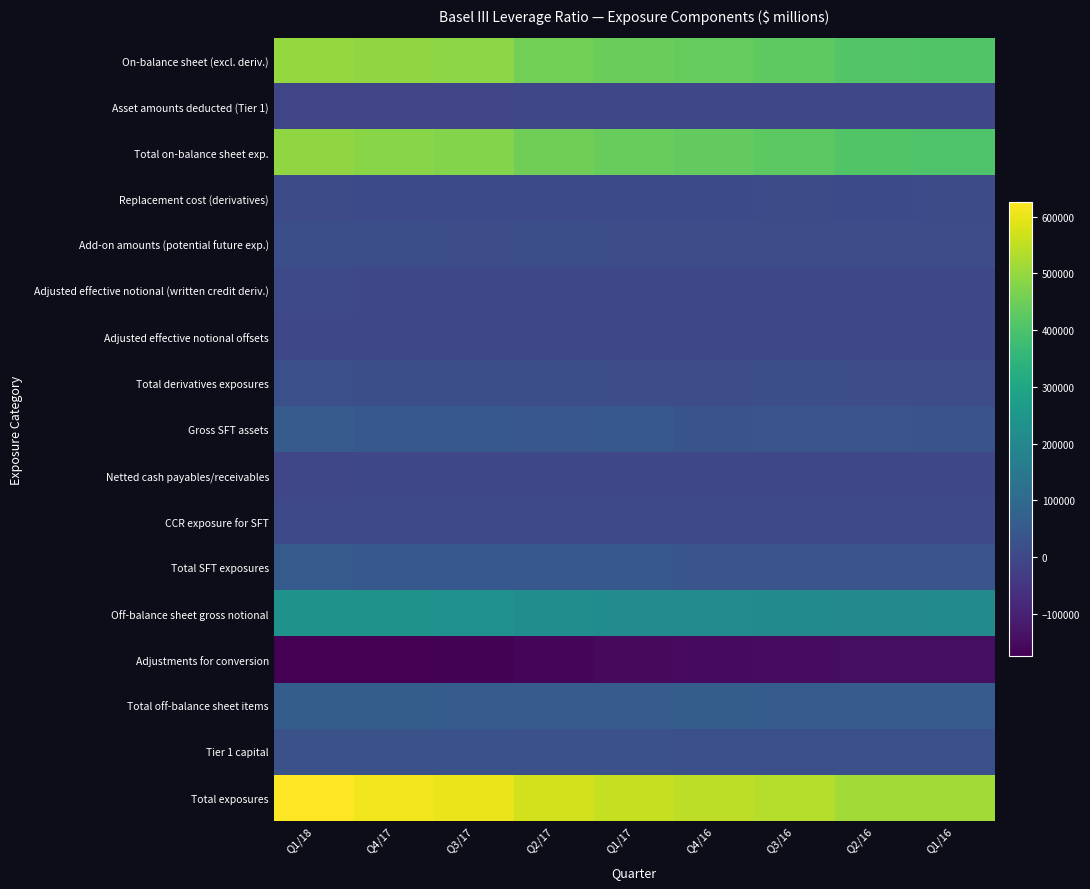

Rank the series at Q1/16 from lowest to highest value.

Adjustments for conversion, Asset amounts deducted (Tier 1), Adjusted effective notional offsets, Netted cash payables/receivables, Adjusted effective notional (written credit deriv.), CCR exposure for SFT, Replacement cost (derivatives), Add-on amounts (potential future exp.), Total derivatives exposures, Tier 1 capital, Gross SFT assets, Total SFT exposures, Total off-balance sheet items, Off-balance sheet gross notional, Total on-balance sheet exp., On-balance sheet (excl. deriv.), Total exposures